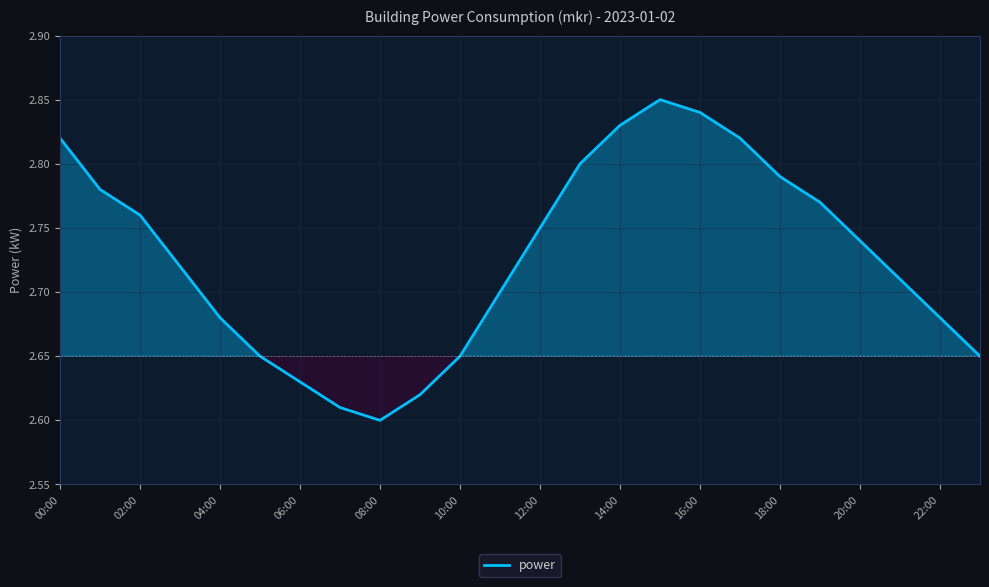

Count the values in the range 2 to 3.

24